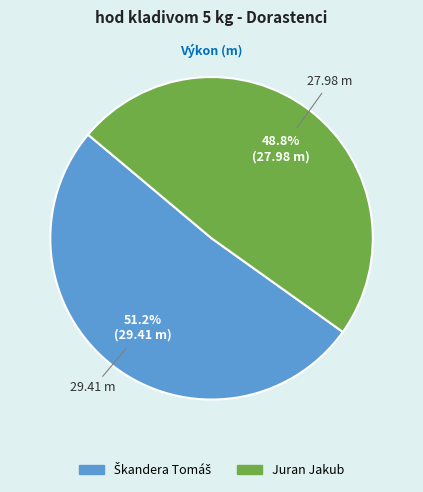

What is the smallest slice in the pie chart?

Juran Jakub